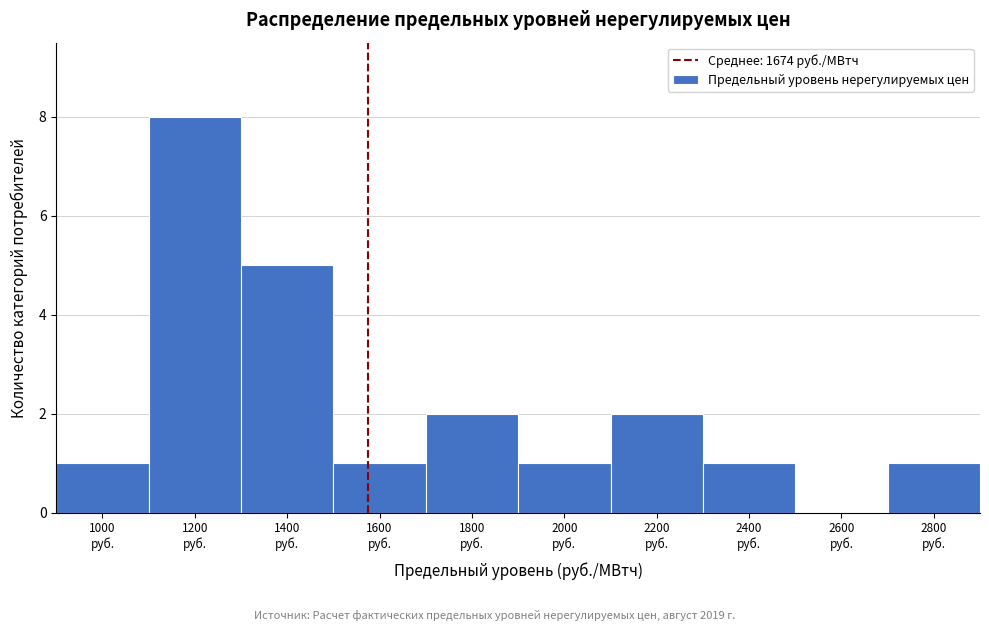

How many values are above zero?

9